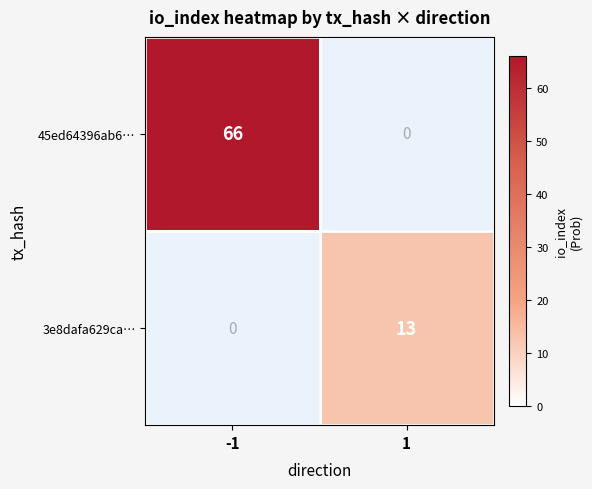

Which series changed the most between -1 and 1?

45ed64396ab6…